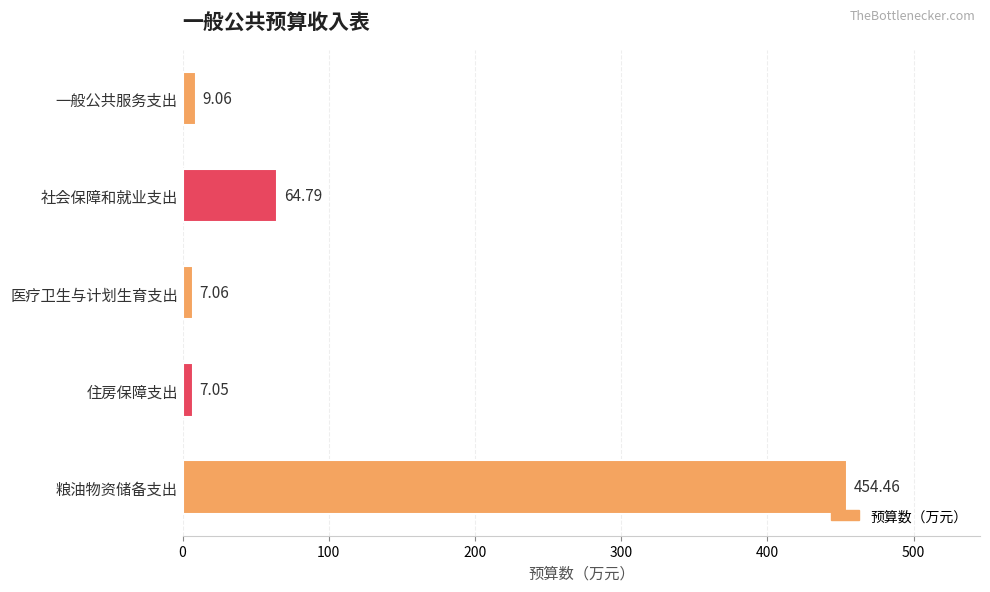

What is the sum of the values at 住房保障支出 and 粮油物资储备支出?

461.5